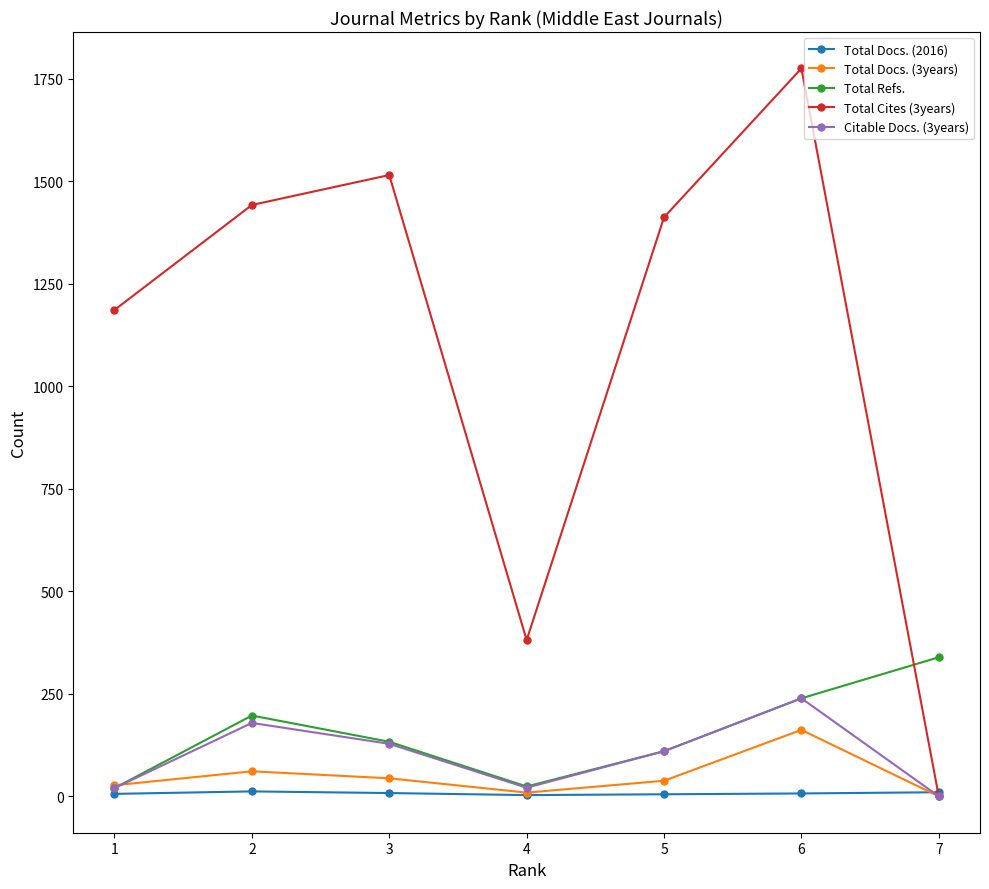

What is the average value of the Total Docs. (3years) series?

49